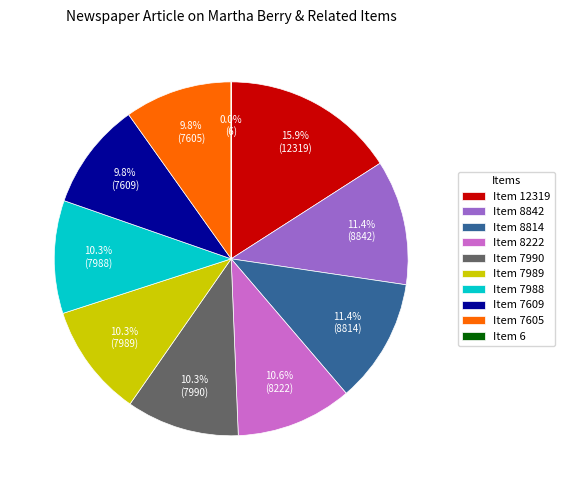

What is the largest slice in the pie chart?

Item 12319